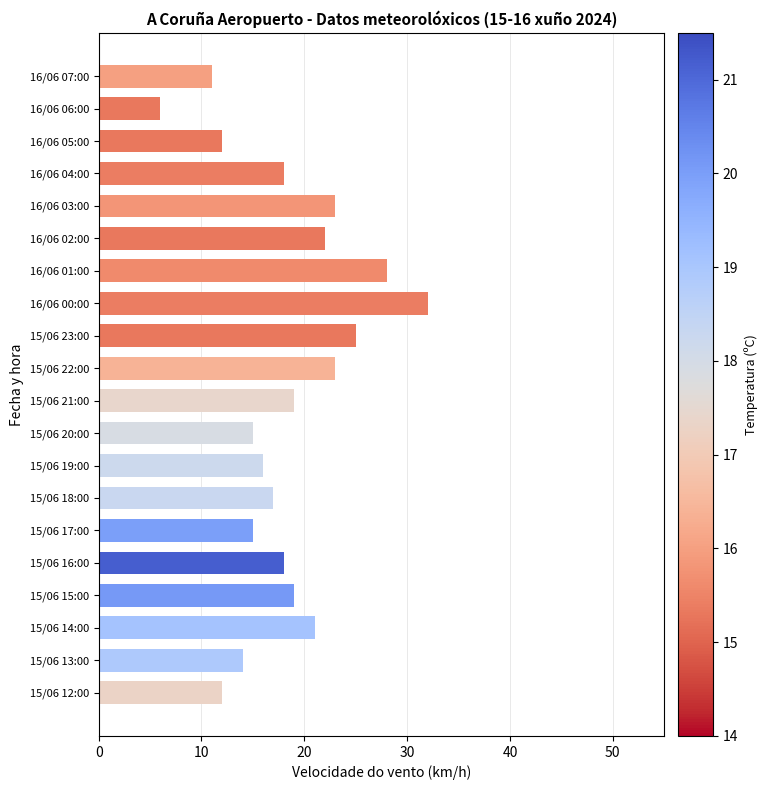

How many series are shown in this chart?

1